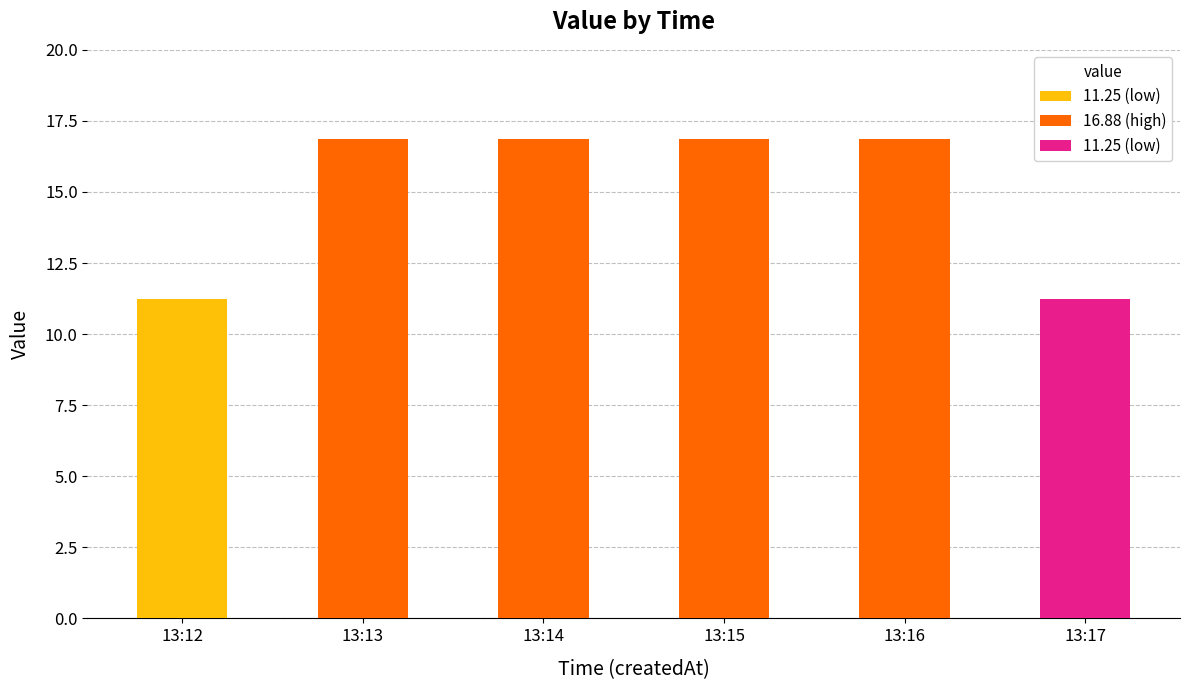

What is the value of the 3rd bar from the left?

16.9